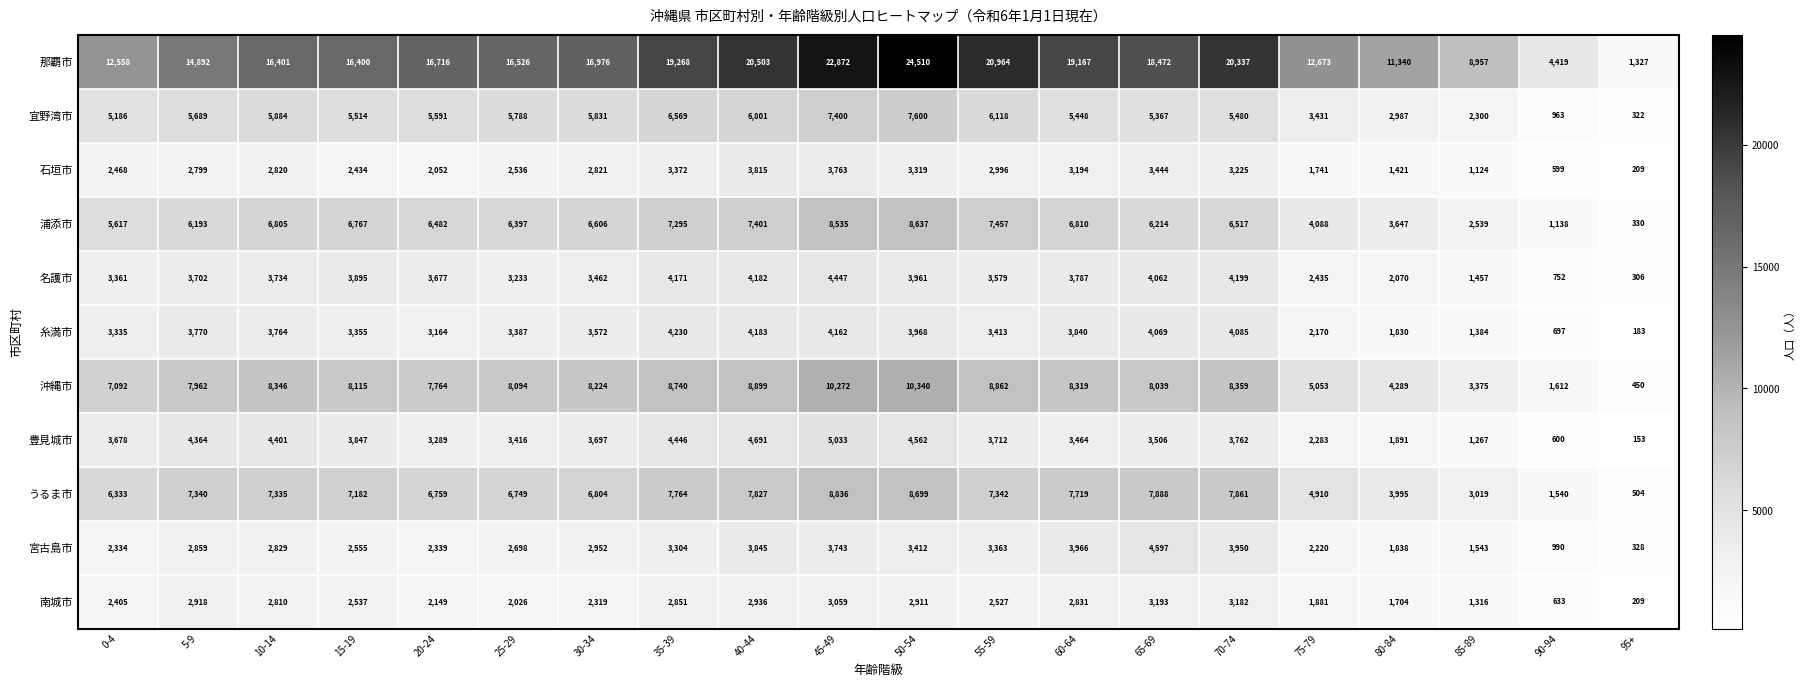

What is the lowest value of the 宜野湾市 series?

322